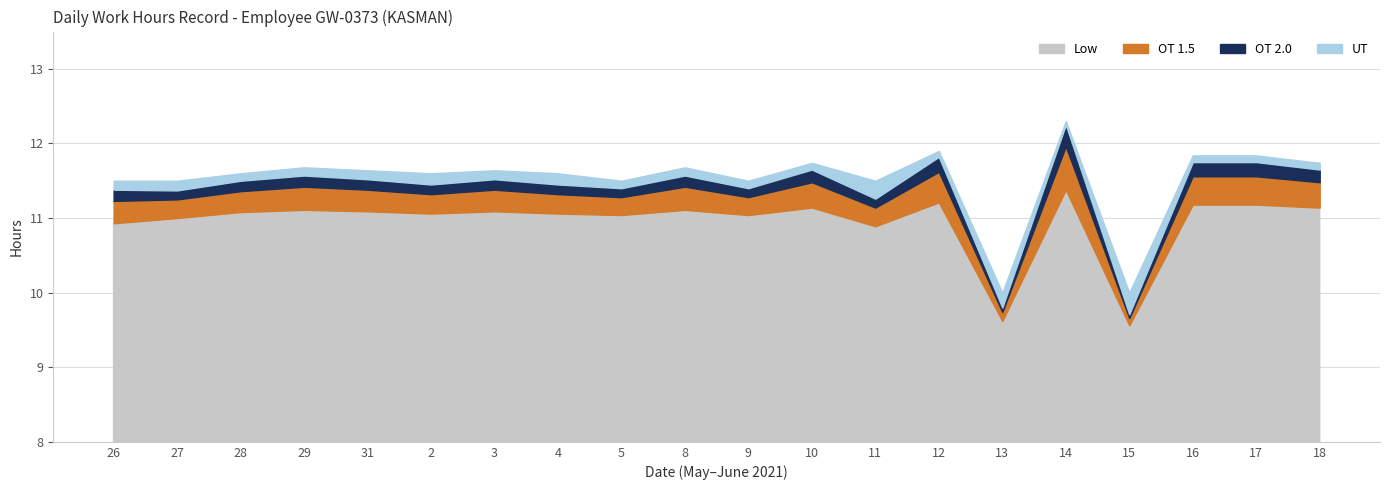

What is the average value of the OT 1.5_line series?

11.2